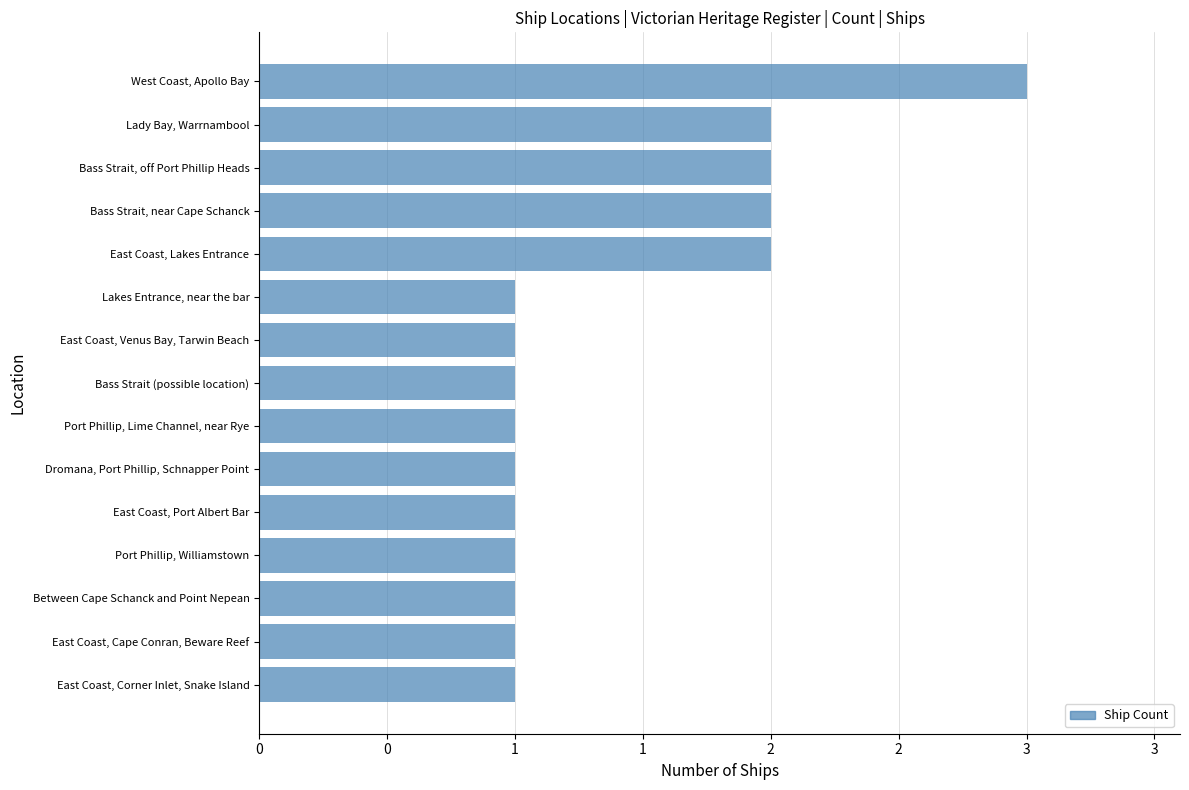

What is the smallest value displayed?

1